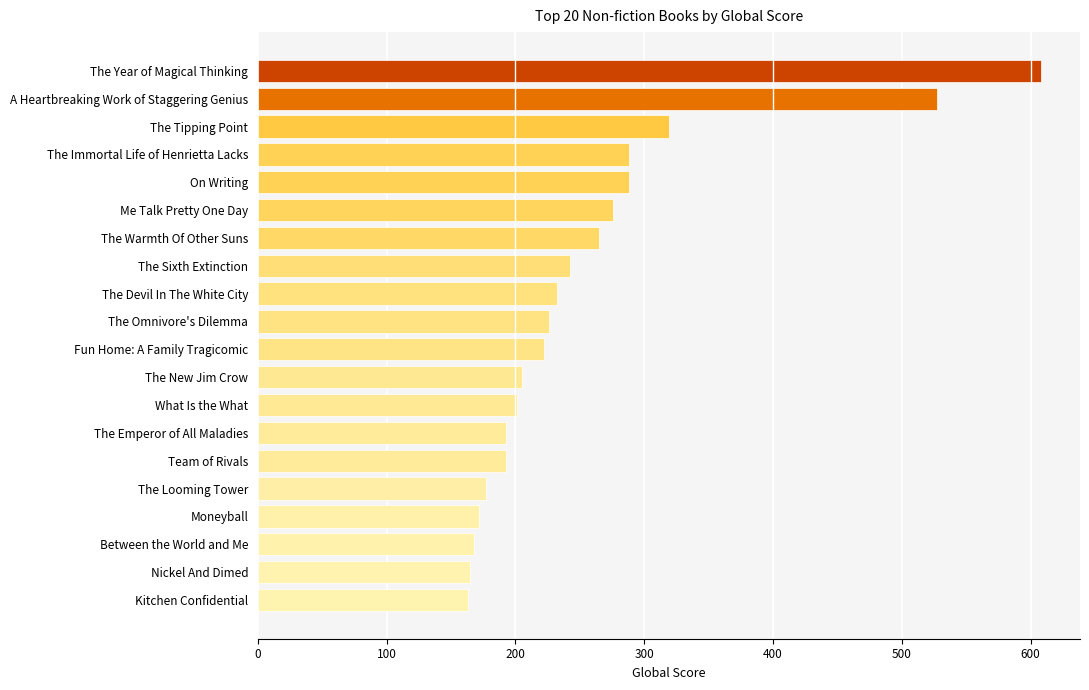

What is the sum of the values at The New Jim Crow and The Looming Tower?

382